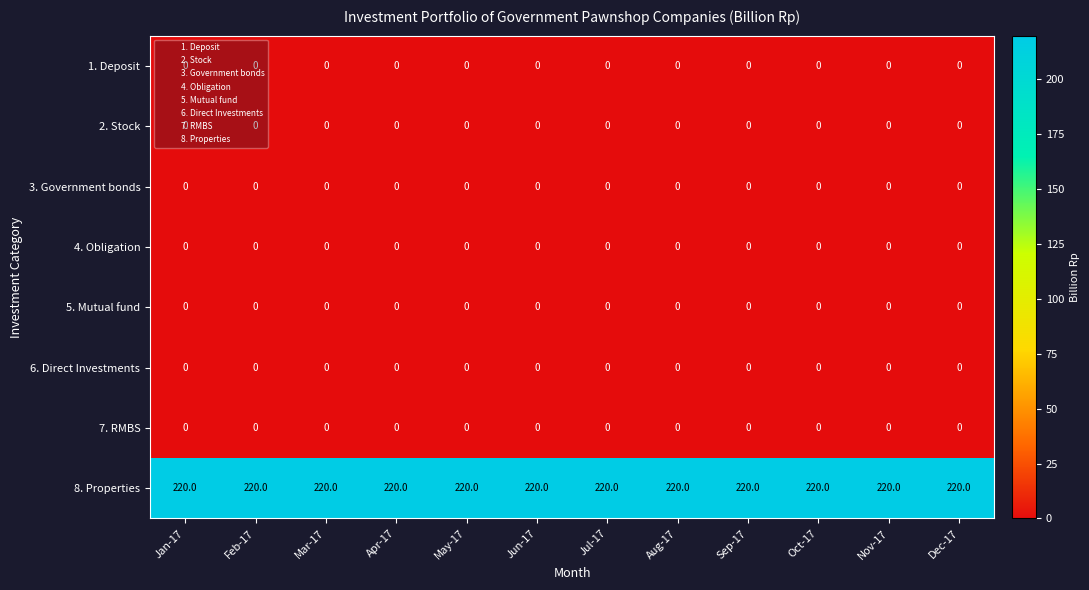

True or false: 6. Direct Investments has a value of 0 at Jun-17.

True